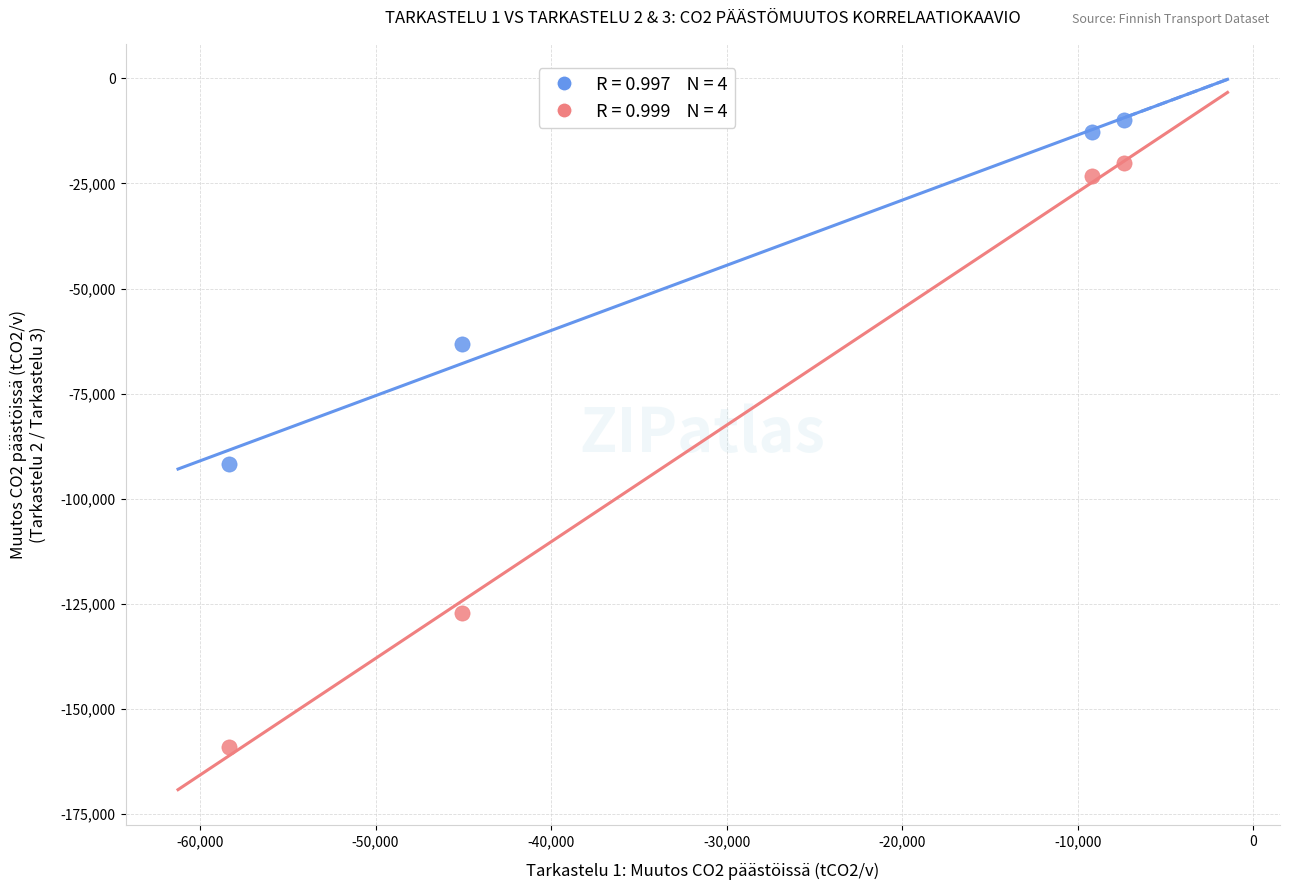

Across all data points, what is the average Y value?

-63431